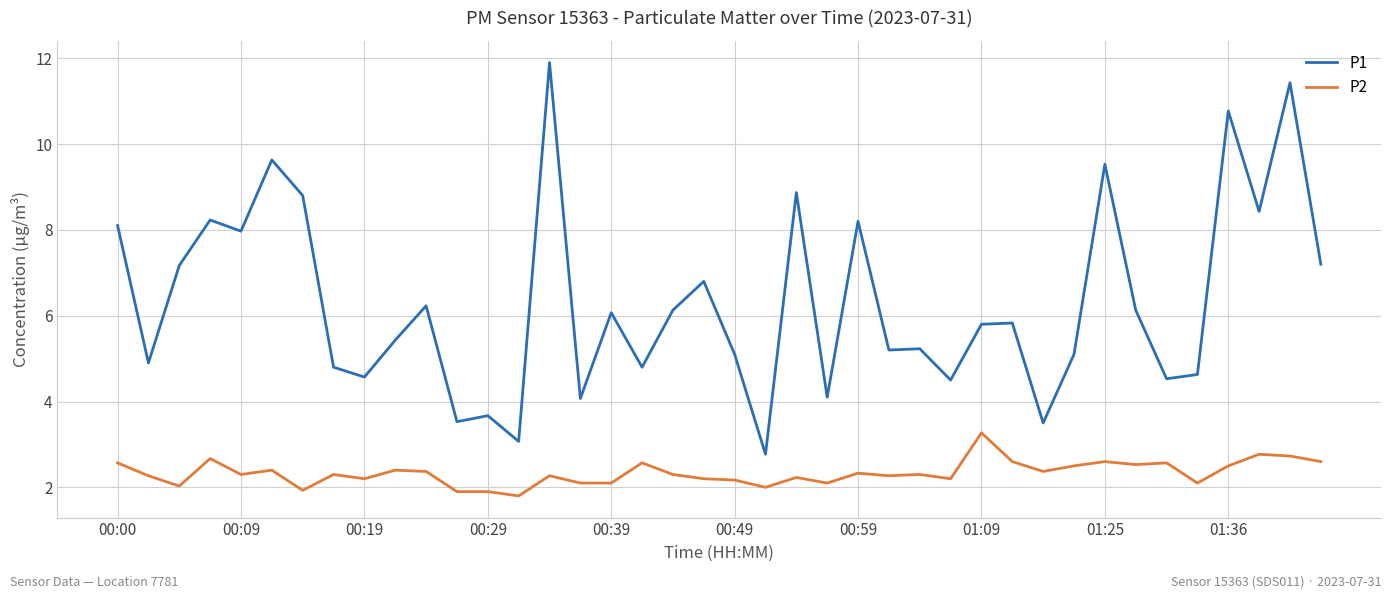

List the series in order of their peak value, highest first.

P1, P2